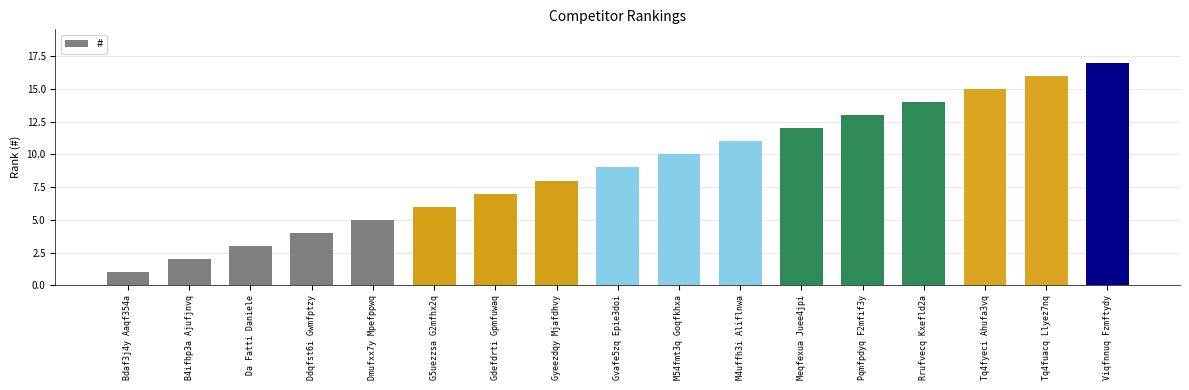

Count the number of categories in the chart.

17